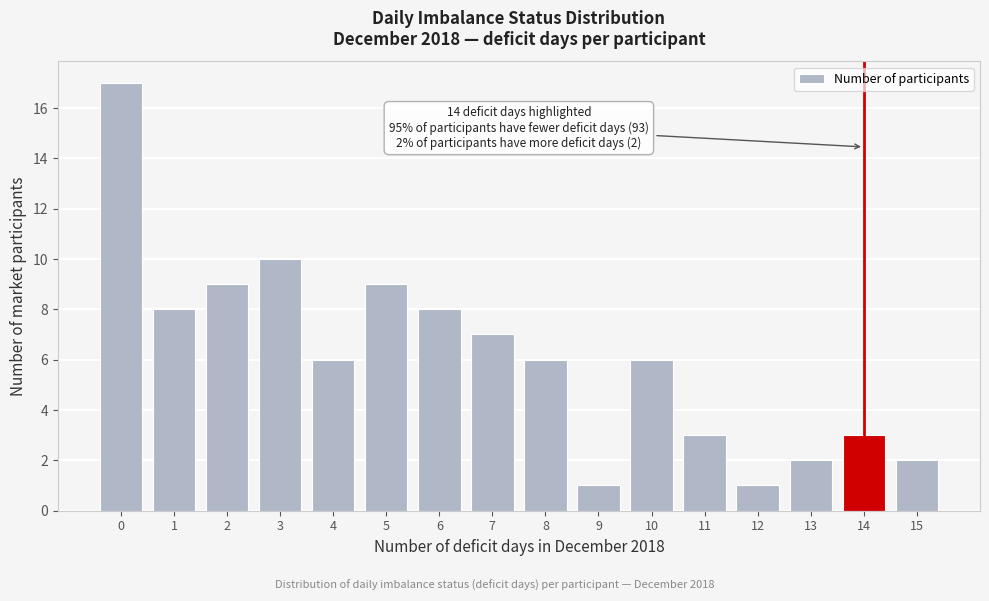

Reading left to right, what are all the values shown in this chart?

0=17	1=8	2=9	3=10	4=6	5=9	6=8	7=7	8=6	9=1	10=6	11=3	12=1	13=2	14=3	15=2